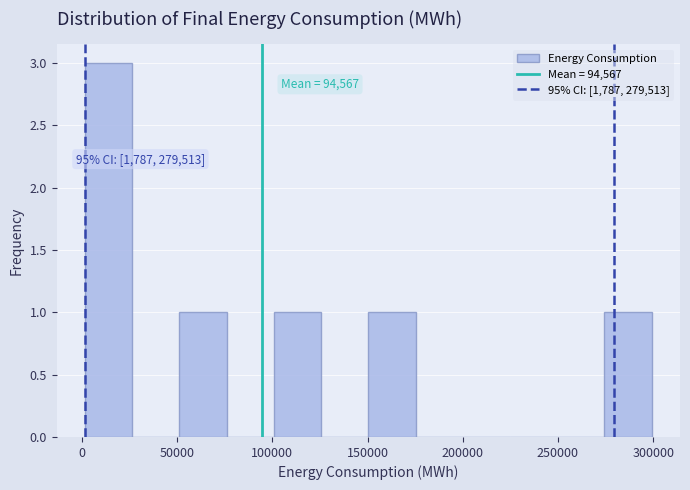

Over which range of the x-axis is the bar tallest?

0 to 25000